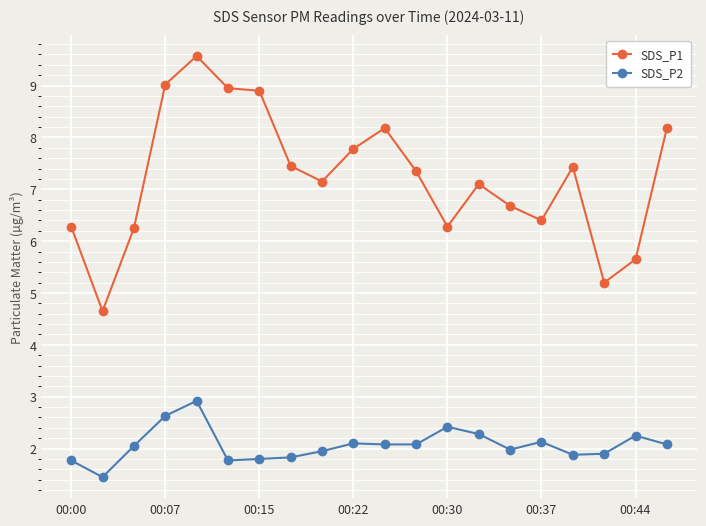

What is the difference between the second highest and second lowest values in the SDS_P2 series?

0.9